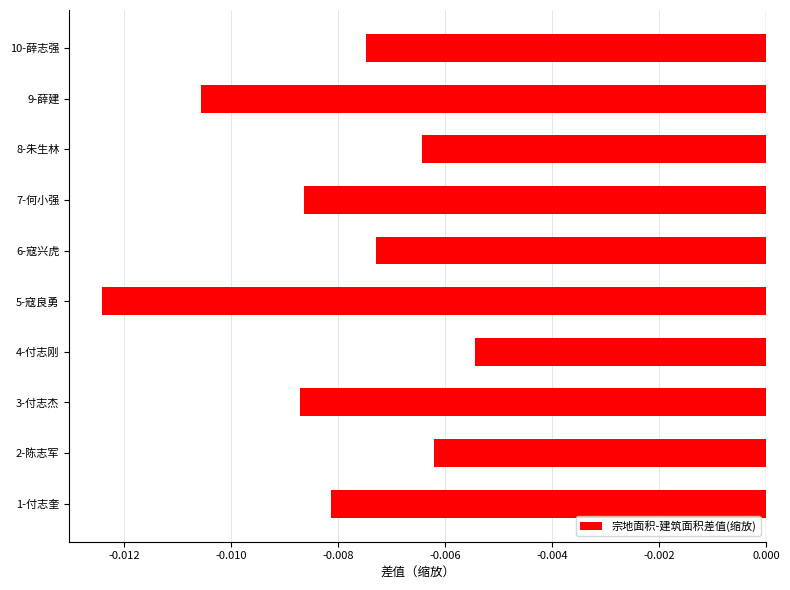

Where is the data nearest to the value 0?

4-付志刚